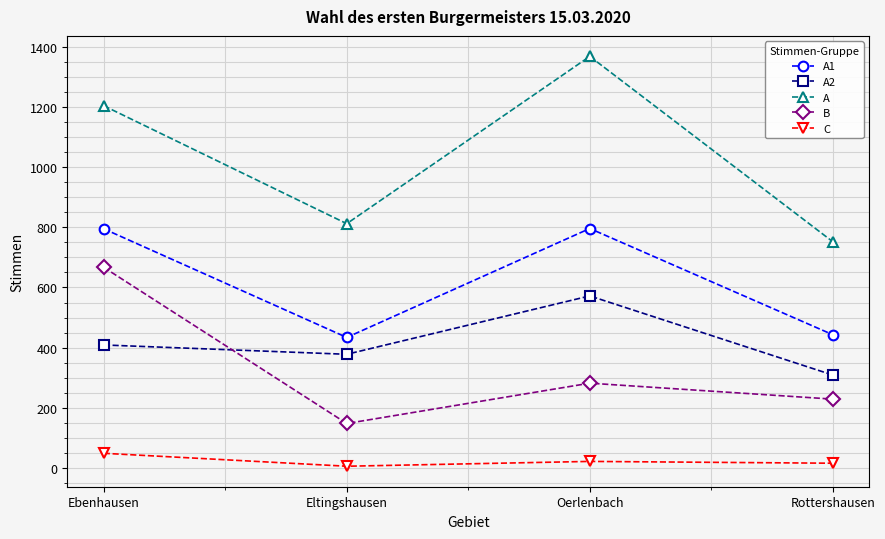

Is it true that C equals 22 at Oerlenbach?

True